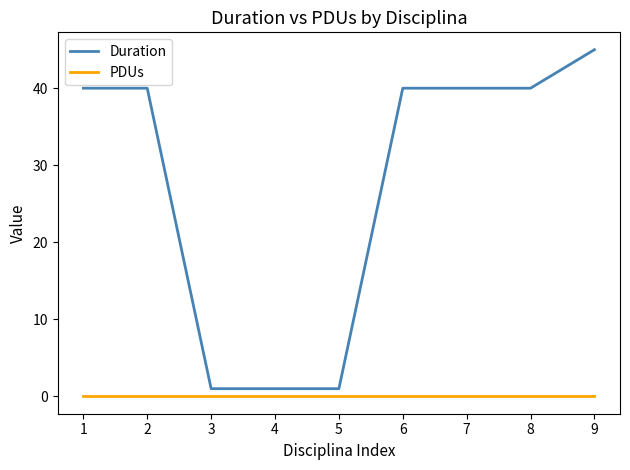

Count the number of categories in the chart.

9